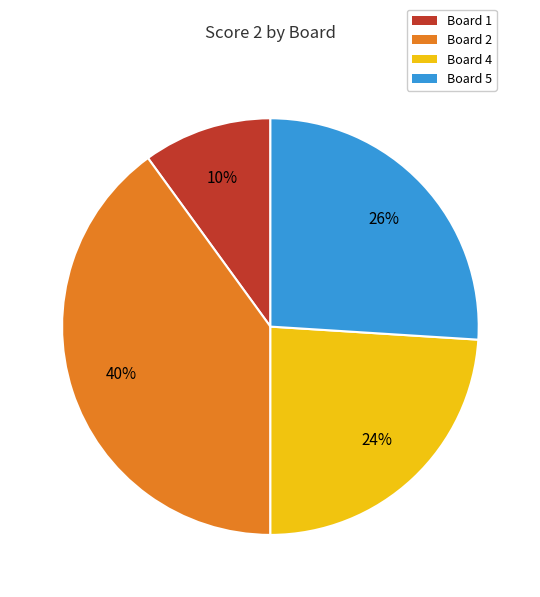

What percentage is the Board 5 slice, to the nearest percent?

26%